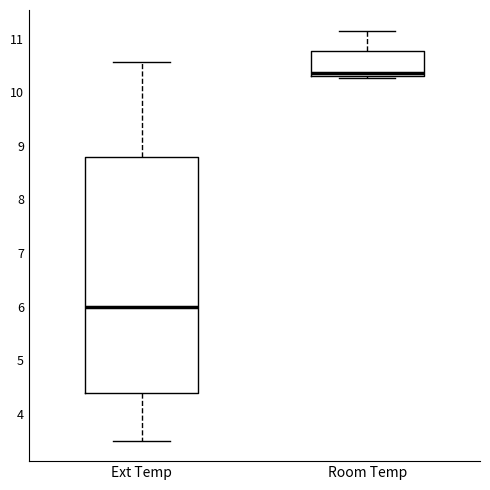

Which box is the tallest, from its lower edge to its upper edge?

Ext Temp